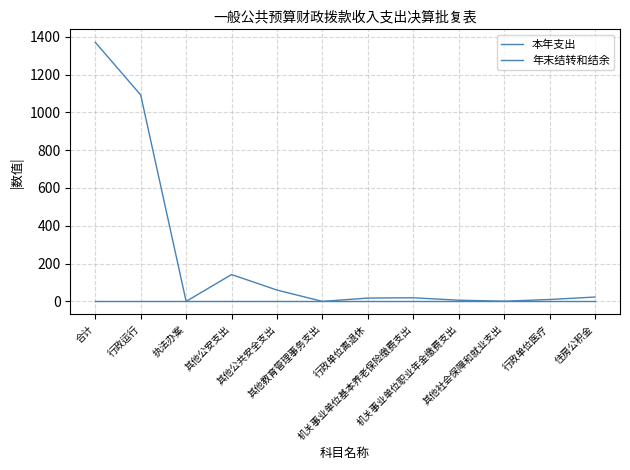

Reading left to right, extract all data points from this chart.

本年支出: 1371.0	1092.3	0.0	142.0	59.9	0.0	17.6	19.1	6.2	1.0	10.0	22.9
年末结转和结余: 0.0	0.0	0.0	0.0	0.0	0.0	0.0	0.0	0.0	0.0	0.0	0.0